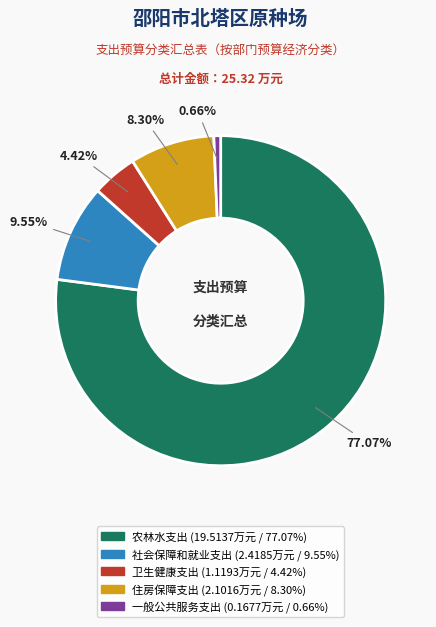

How many segments does this pie chart have?

5